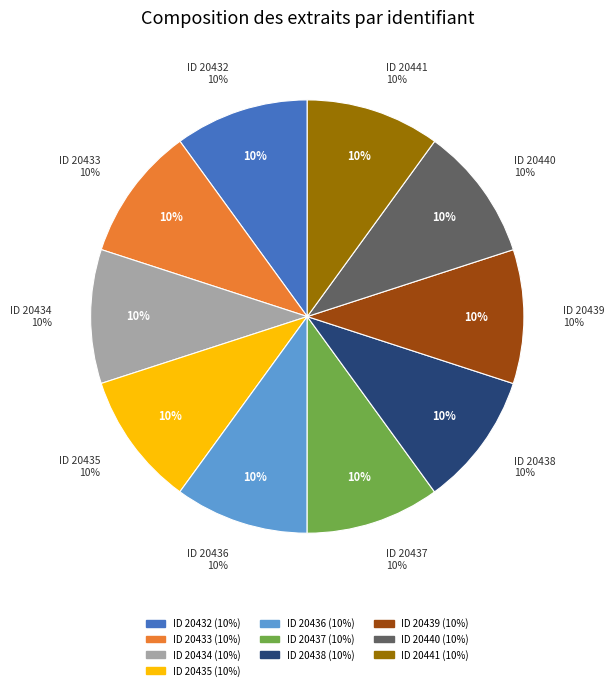

Is Night the Fourth (20432) the majority of the pie?

No